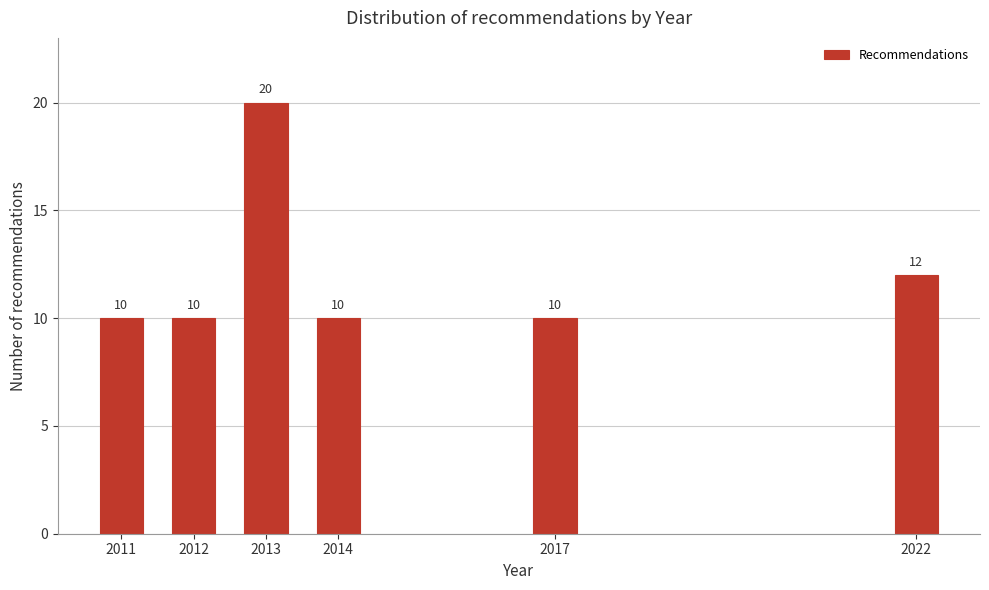

Reading left to right, extract all data points from this chart.

10	10	20	10	10	12